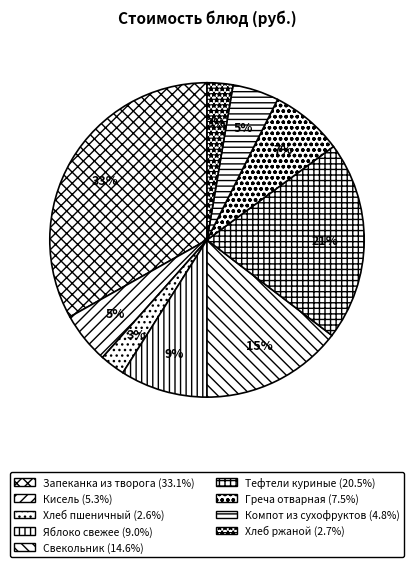

To the nearest percent, what is the difference between the largest and smallest slice percentages?

31%